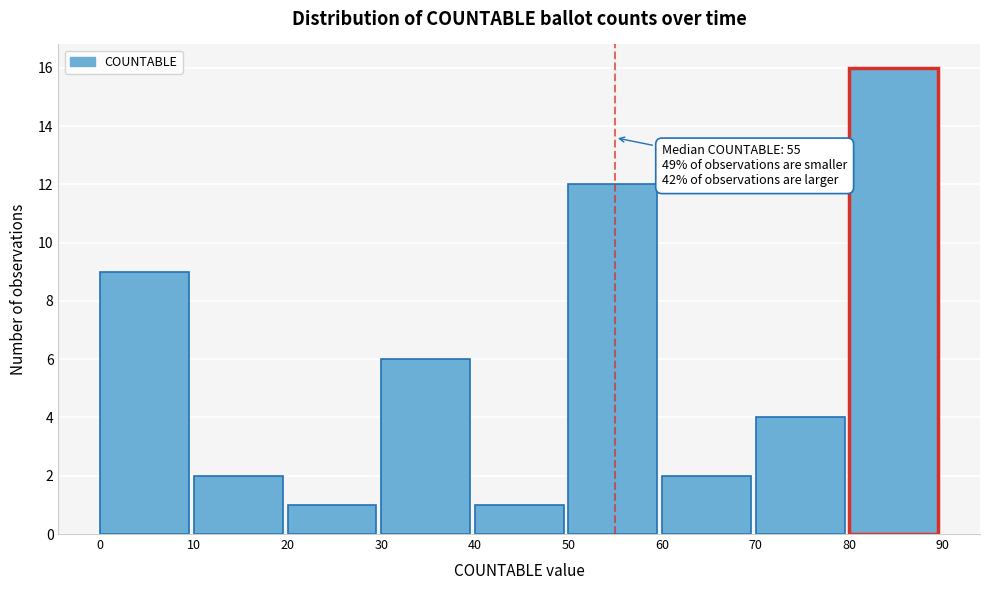

Over which range of the x-axis is the bar tallest?

80 to 90